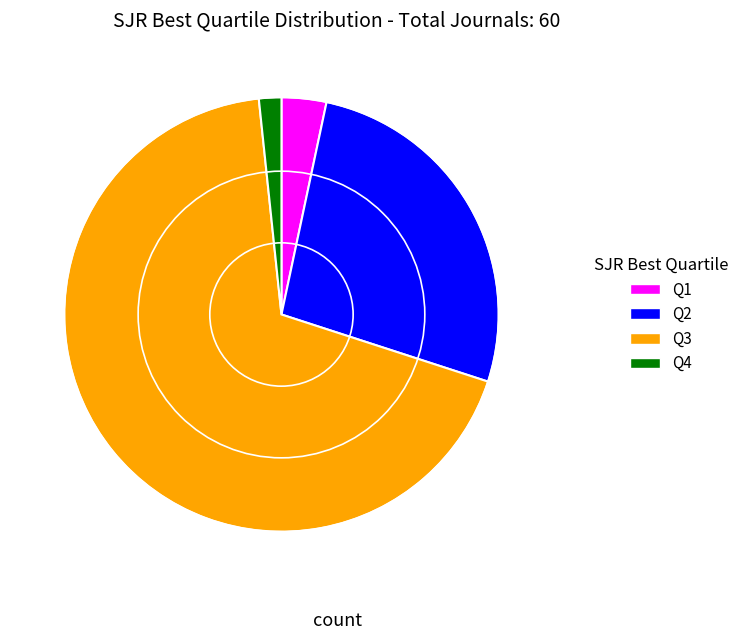

Is the sum of Q2 and Q1 greater than half?

No